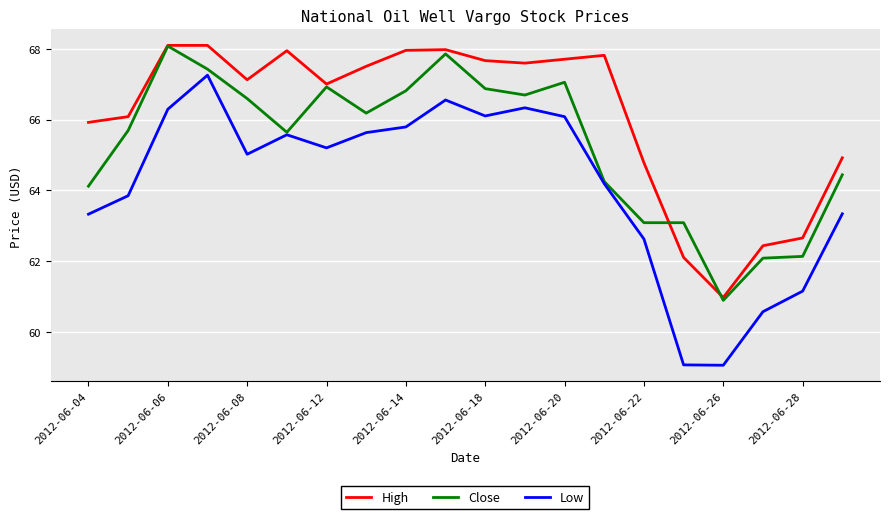

What is the lowest value of the High series?

61.0